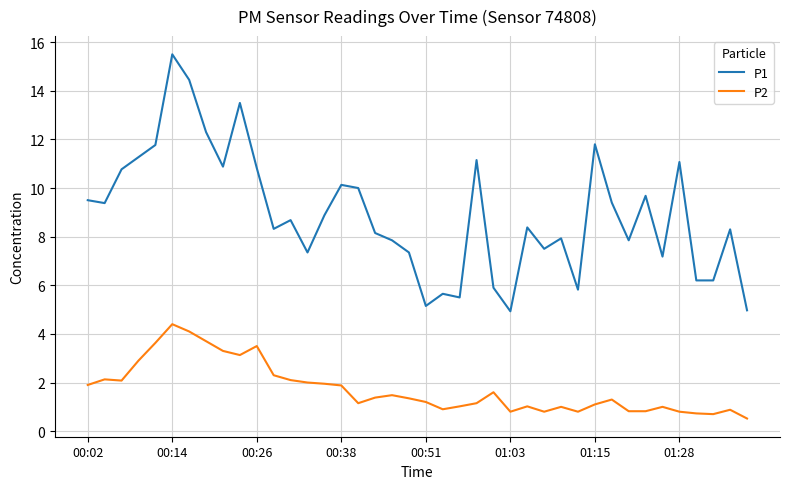

How many lines are shown in the chart?

2